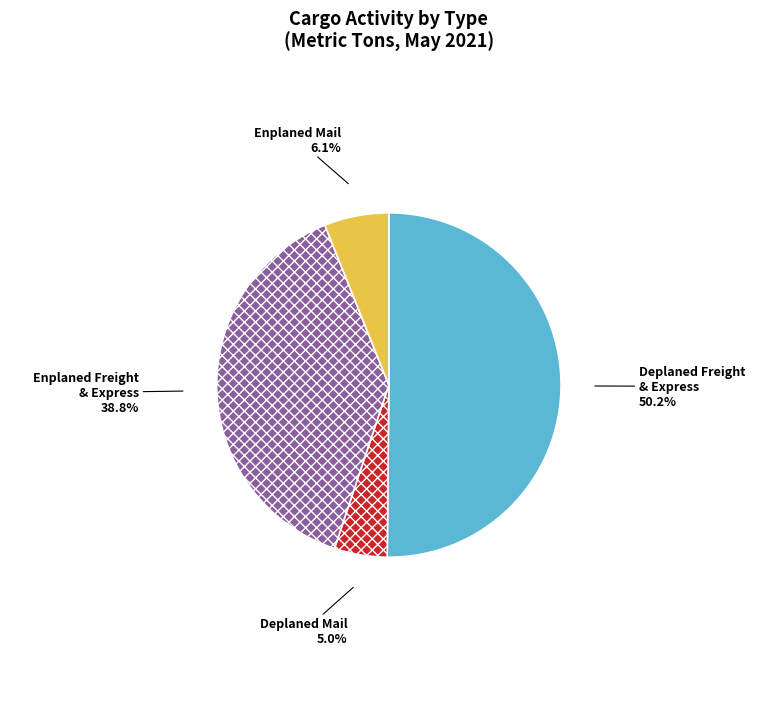

To the nearest percent, what is the difference between the largest and smallest slice percentages?

45%